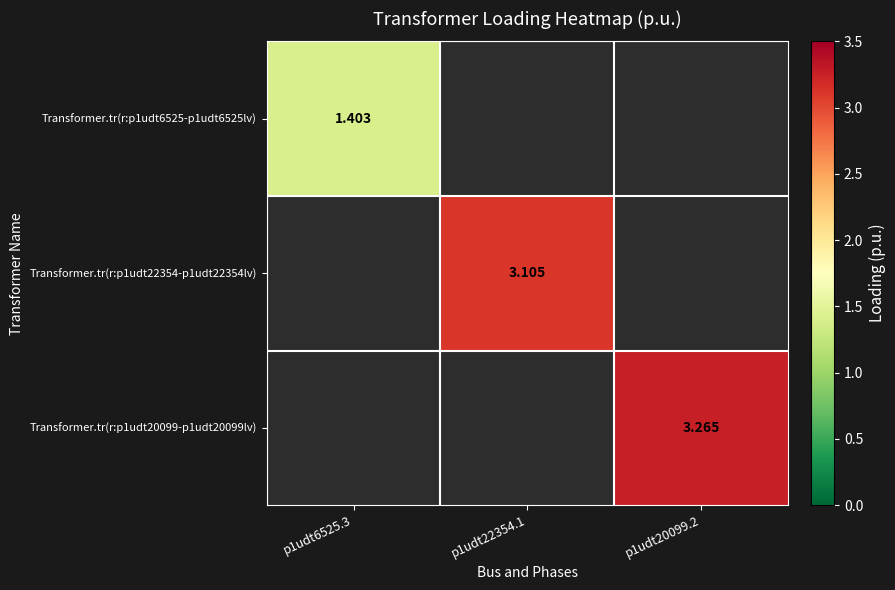

Is the value of Transformer.tr(r:p1udt22354-p1udt22354lv) at p1udt22354.1 greater than the value of Transformer.tr(r:p1udt20099-p1udt20099lv) at p1udt20099.2?

No